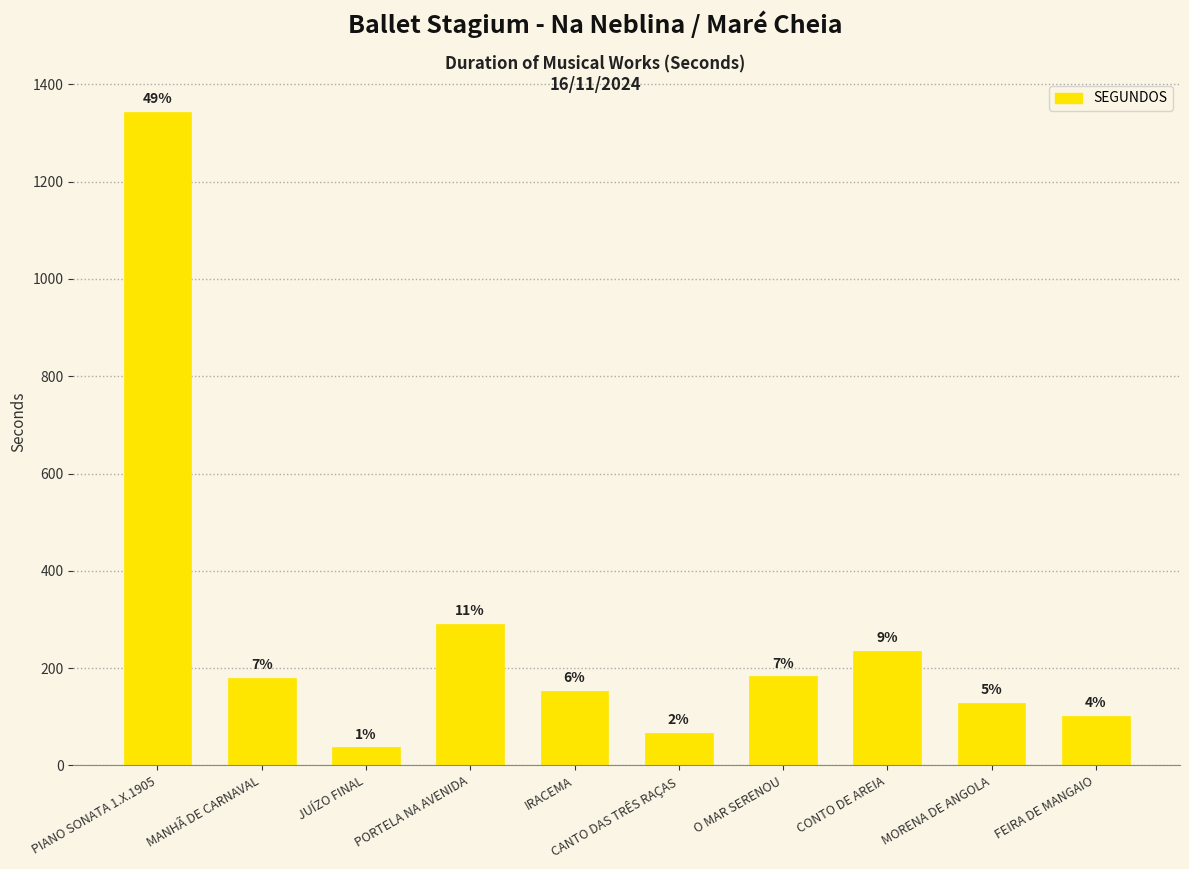

Which category has the highest value across all series?

PIANO SONATA 1.X.1905